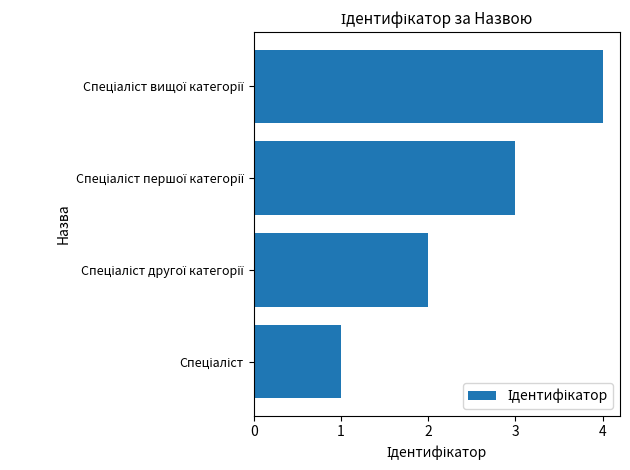

What is the maximum value shown in the chart?

4